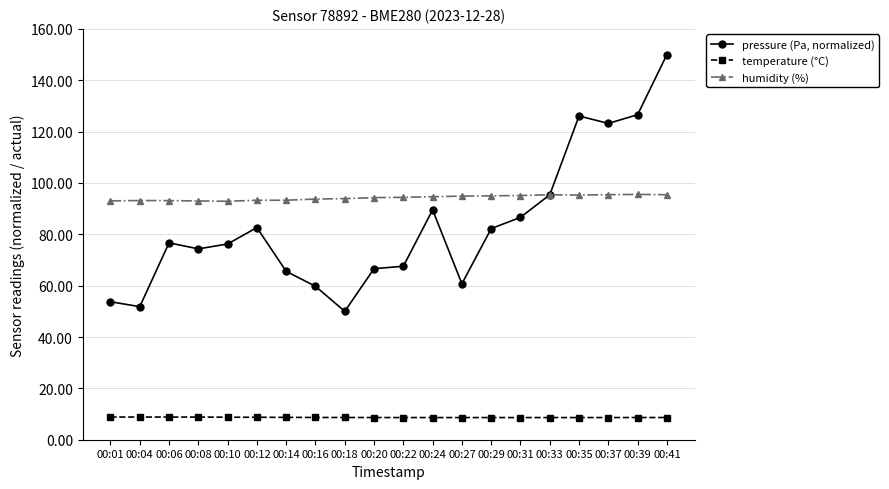

What is the approximate value of pressure (Pa, normalized) at 00:37?

123.2